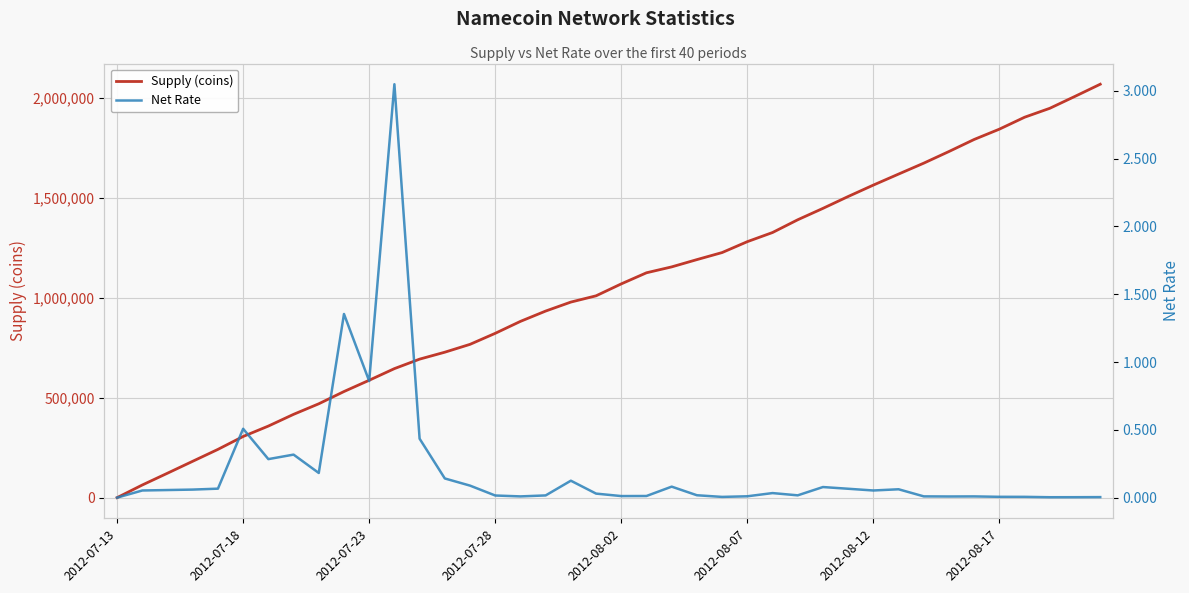

What are all the series names shown in the legend?

Supply (coins), Net Rate